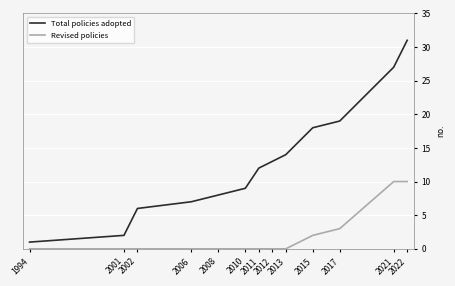

Rank the series at 1994 from lowest to highest value.

Revised policies, Total policies adopted